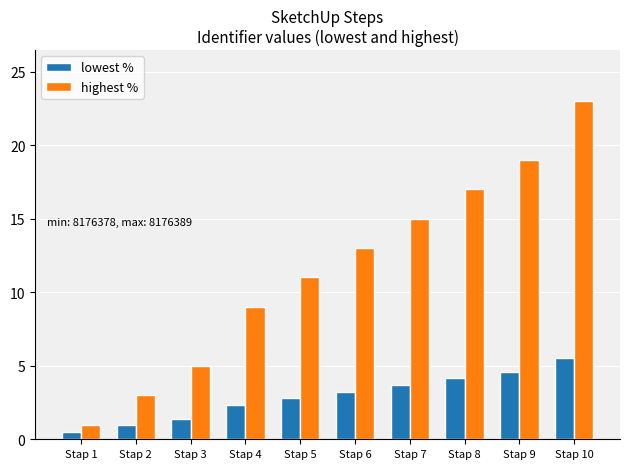

True or false: highest % has a value of 13.6 at Stap 4.

False